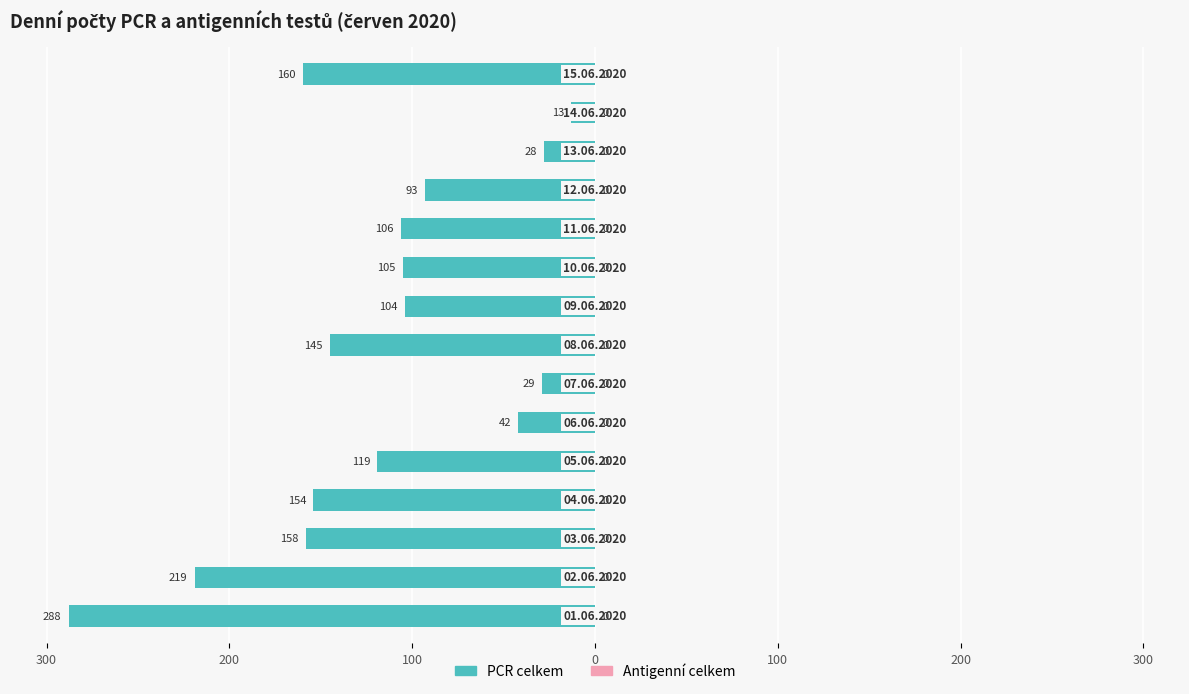

Does the chart contain any negative values?

Yes